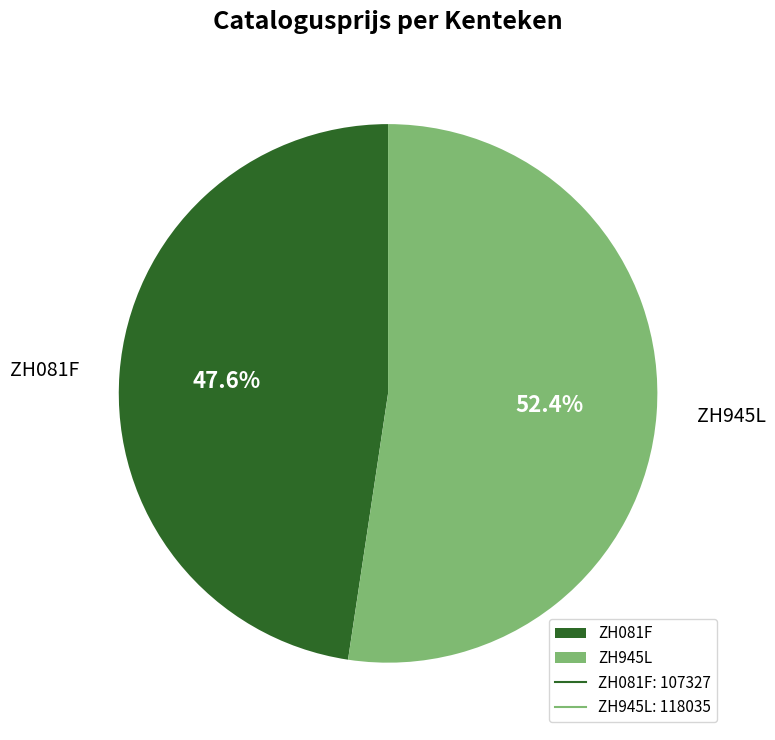

Rank the categories by value from lowest to highest.

ZH081F, ZH945L